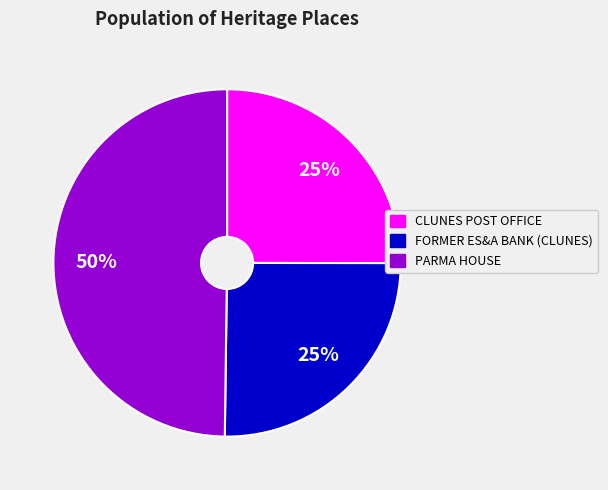

Is the sum of FORMER ES&A BANK (CLUNES) and PARMA HOUSE greater than half?

Yes